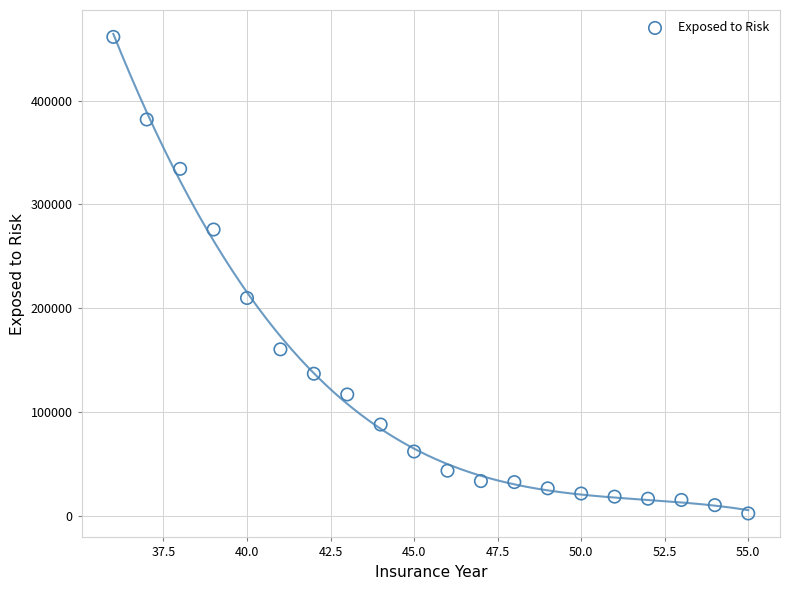

What is the range of Y values (max minus min)?

459400